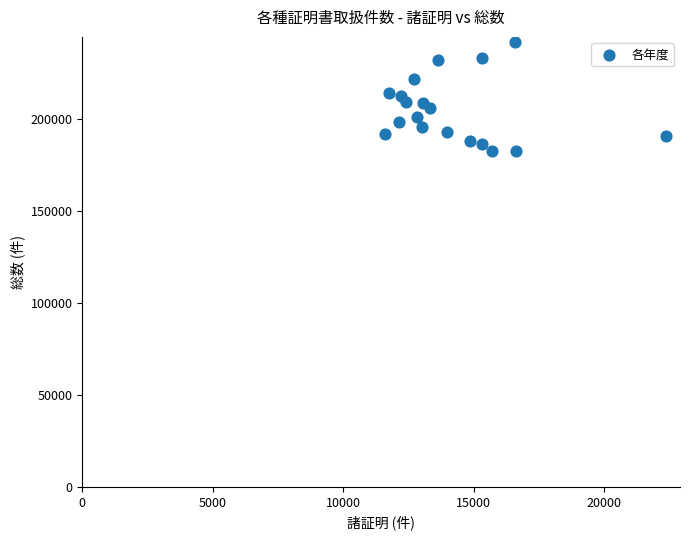

What is the range of Y values (max minus min)?

59372